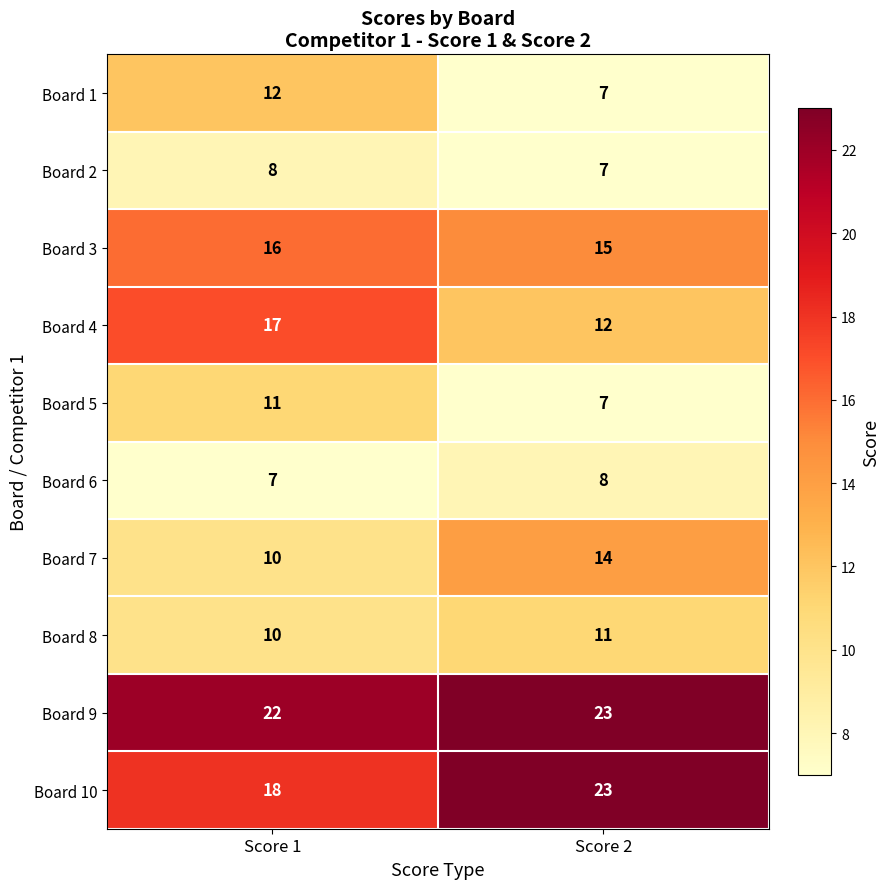

What is the total value across all series at Score 1?

131